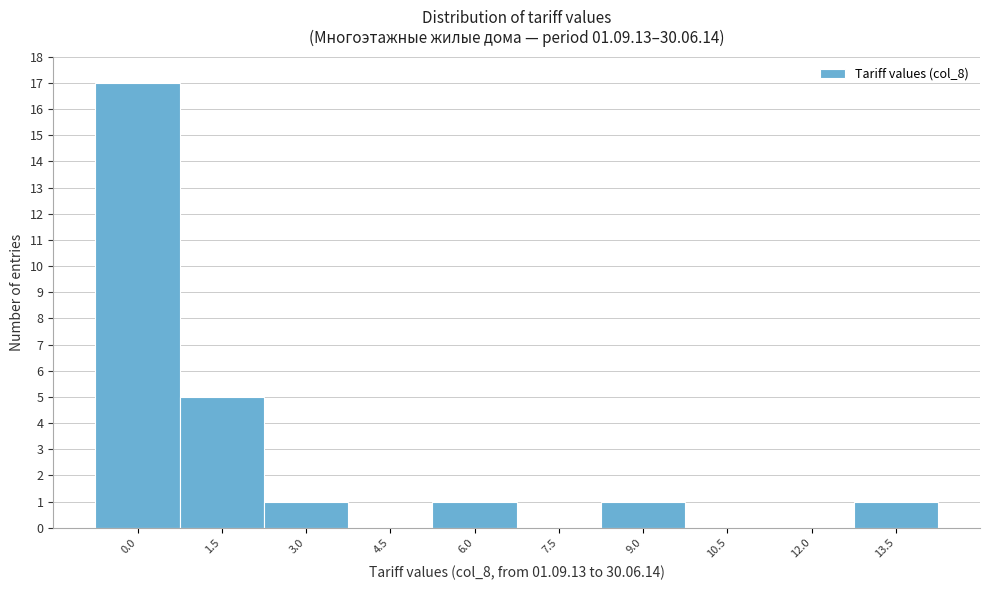

Reading left to right, transcribe all the data shown in this chart.

0.0=17	1.5=5	3.0=1	4.5=0	6.0=1	7.5=0	9.0=1	10.5=0	12.0=0	13.5=1